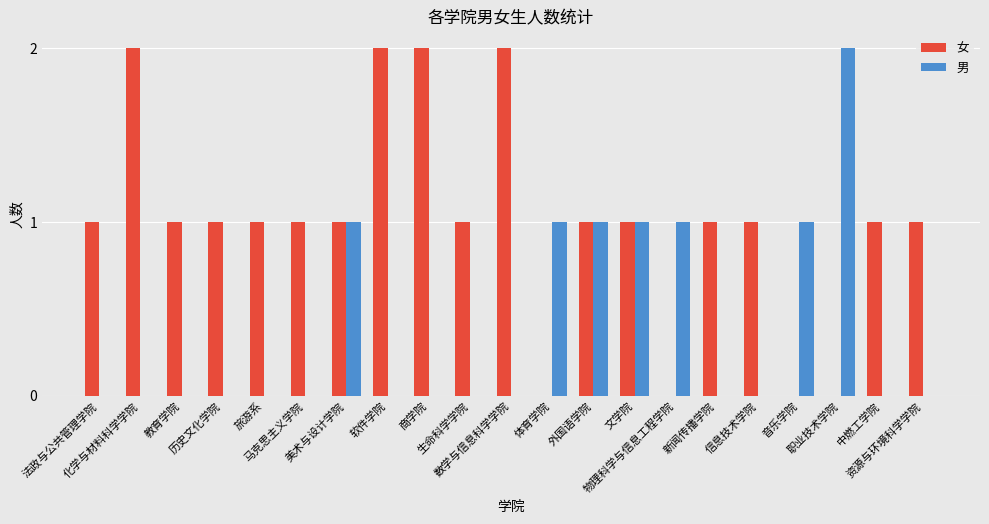

What is the sum of the 女 values at 职业技术学院 and 生命科学学院?

1